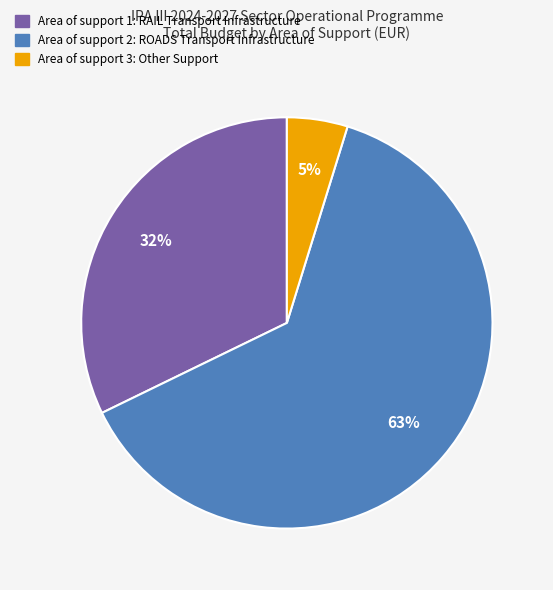

Approximately how many times larger is the value at Area of support 2: ROADS Transport Infrastructure compared to Area of support 1: RAIL Transport Infrastructure?

2.0